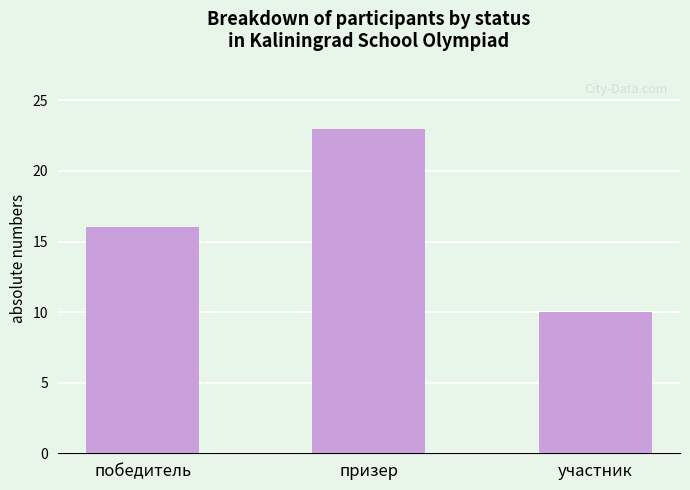

What value does the data have at победитель?

16